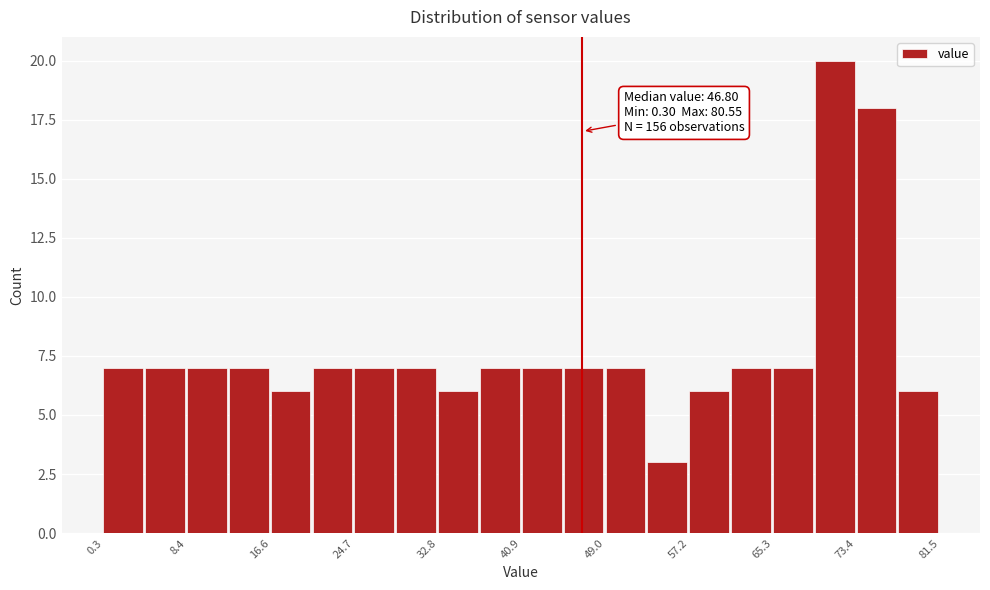

Over which range of the x-axis is the bar tallest?

69 to 73